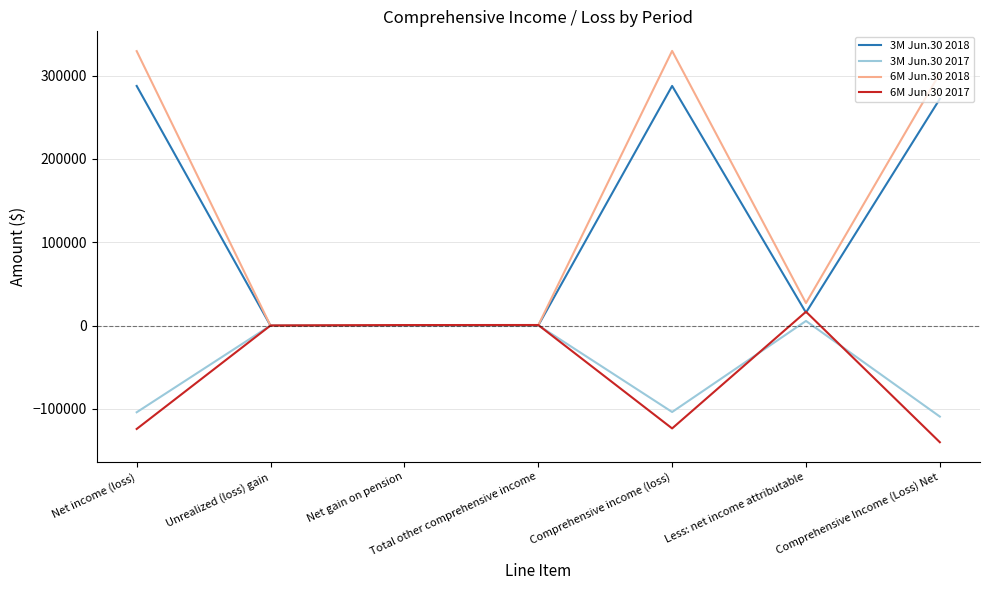

Is the value of 6M Jun.30 2017 at Less: net income attributable greater than the value of 3M Jun.30 2018 at Comprehensive Income (Loss) Net?

No